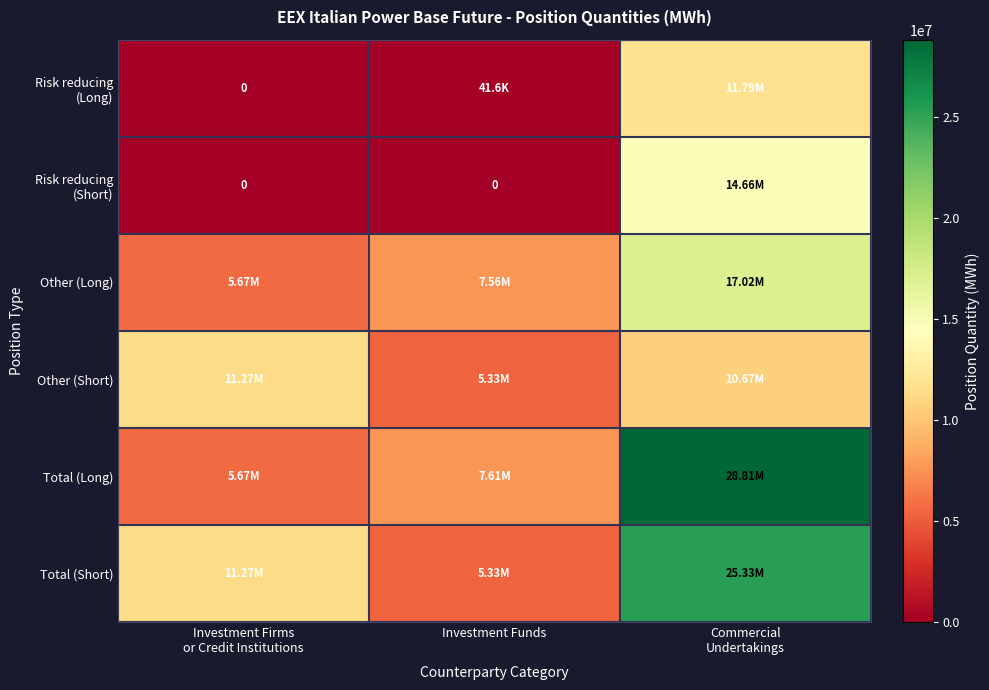

The Total (Long) series shows 28811741 at Commercial Undertakings. True or false?

True